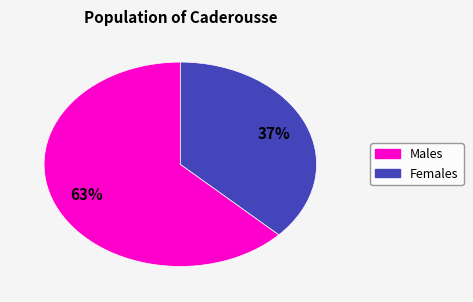

To the nearest percent, what is the difference between the largest and smallest slice percentages?

26%